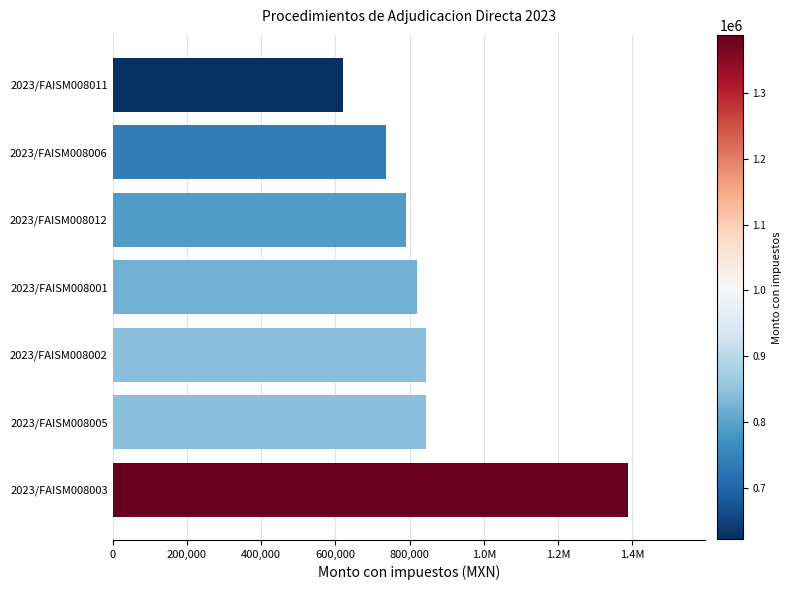

Are the bars horizontal?

Yes